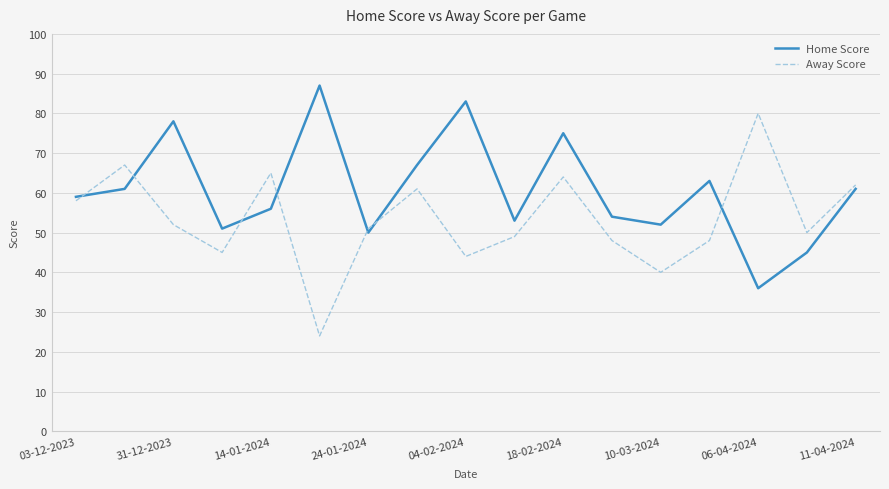

Rank the series by their maximum value, from highest to lowest.

Home Score, Away Score